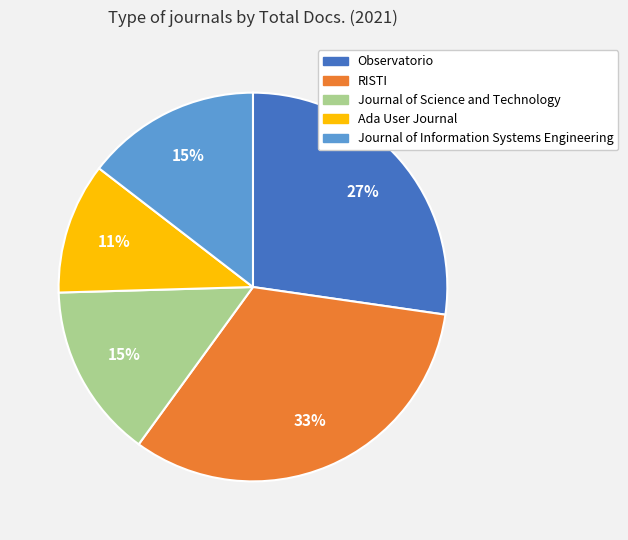

Which slice is the smallest?

Ada User Journal